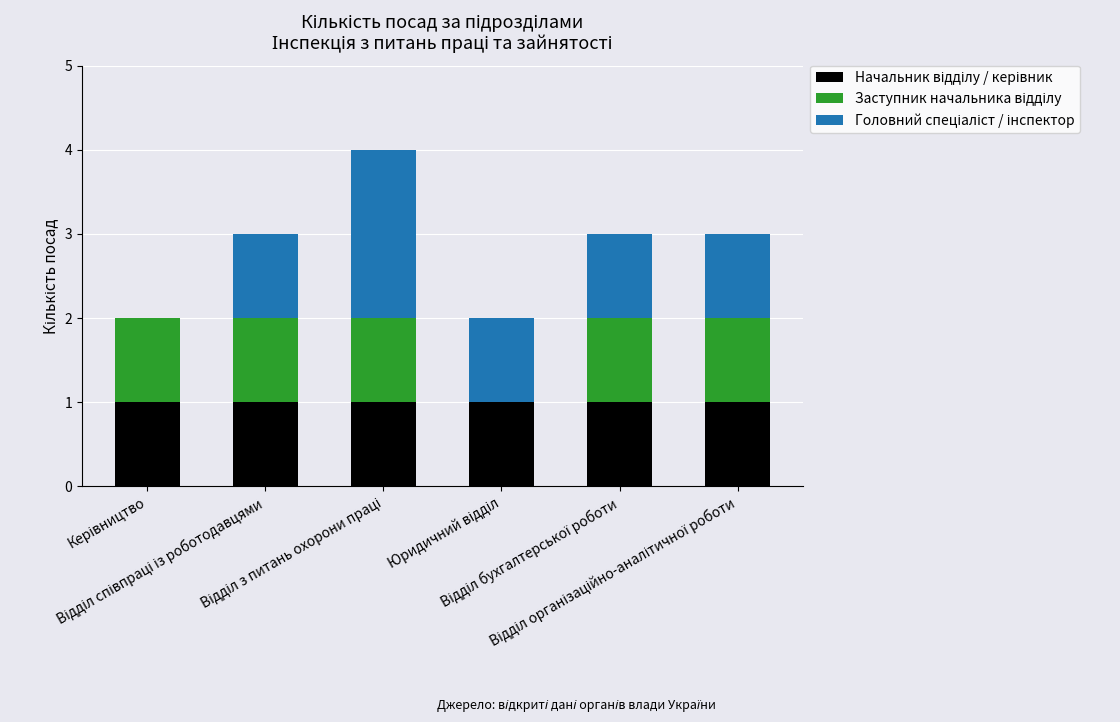

How many series are shown in this chart?

3